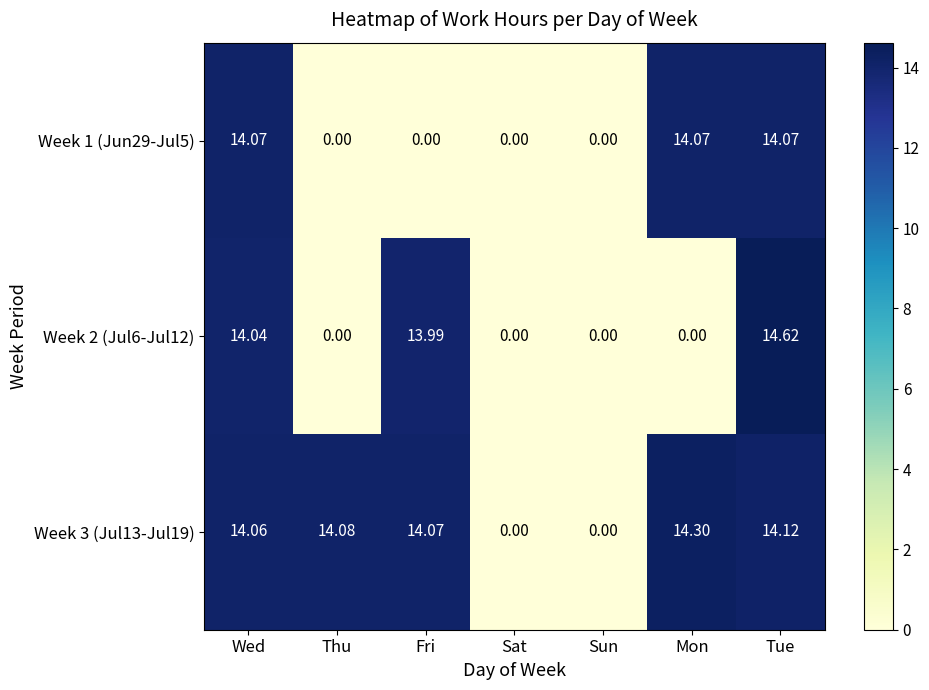

Is the value of Week 3 (Jul13-Jul19) at Thu greater than the value of Week 2 (Jul6-Jul12) at Sat?

Yes